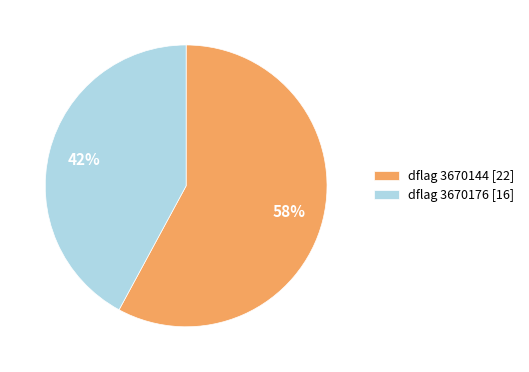

To the nearest percent, what is the average slice percentage?

50%